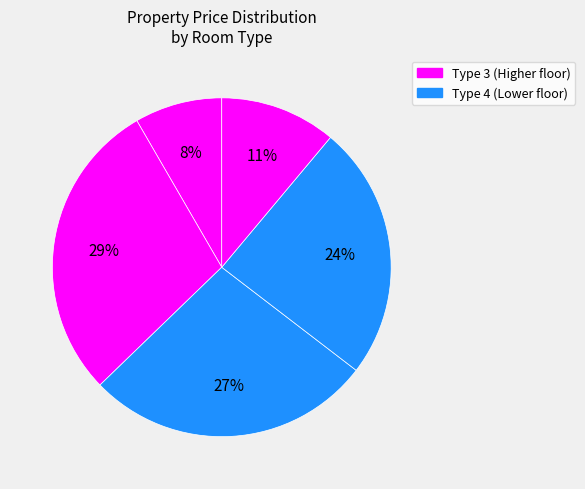

How many segments does this pie chart have?

5